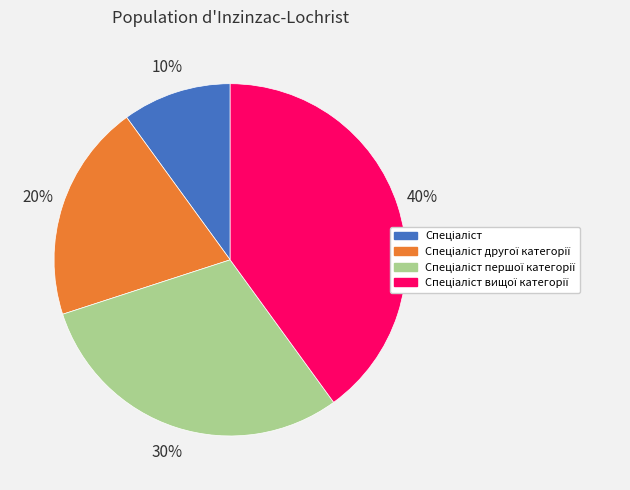

To the nearest percent, what is the average slice percentage?

25%